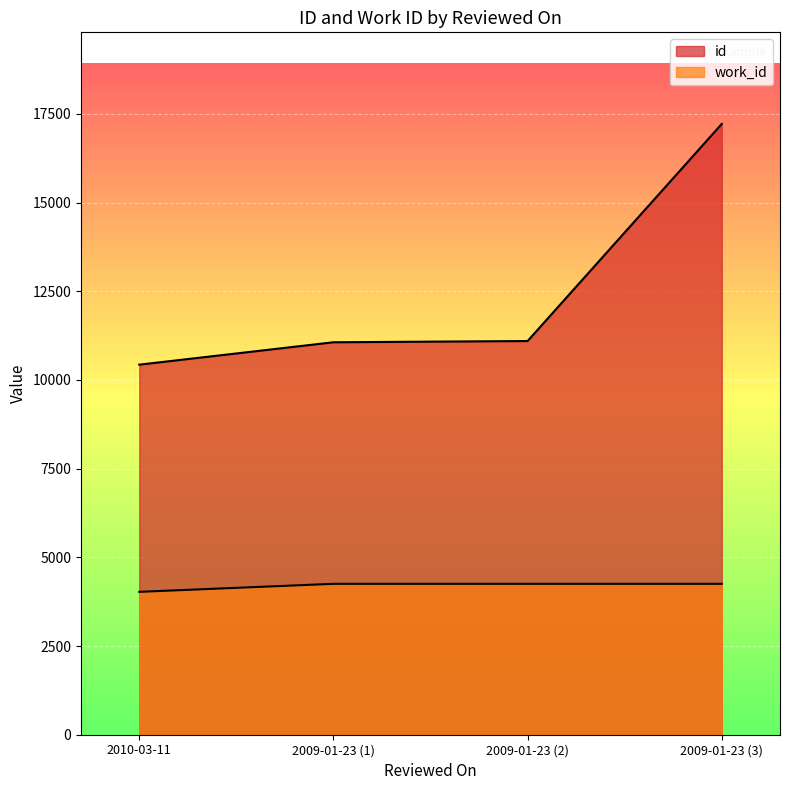

What are all the series names shown in the legend?

id, work_id